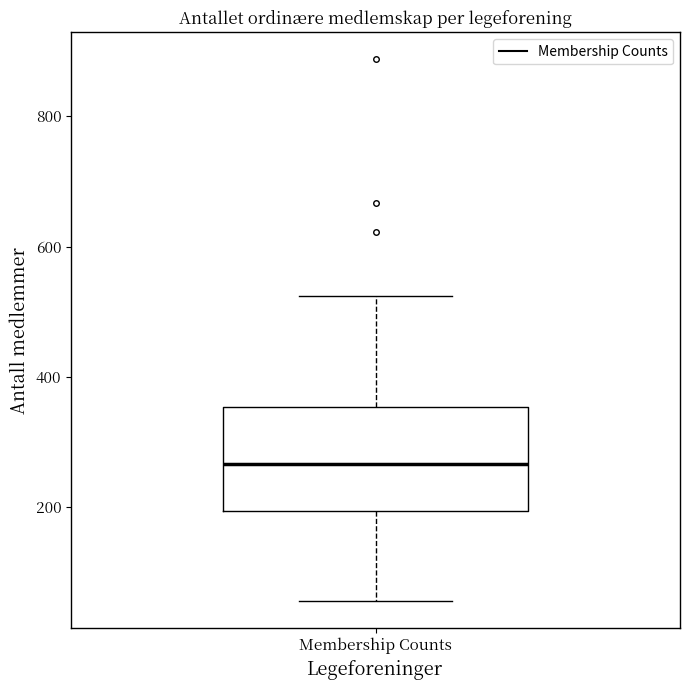

Read this box plot against the y-axis: the position of the median line, the range covered by the box, and the ends of both whiskers. The values are not printed on the chart, so give them approximately, as read against the axis.

median 260, box 200 to 360, whiskers 60 to 520